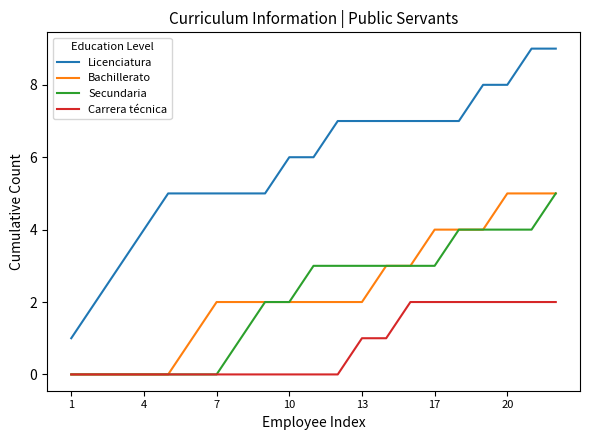

How many lines are shown in the chart?

4